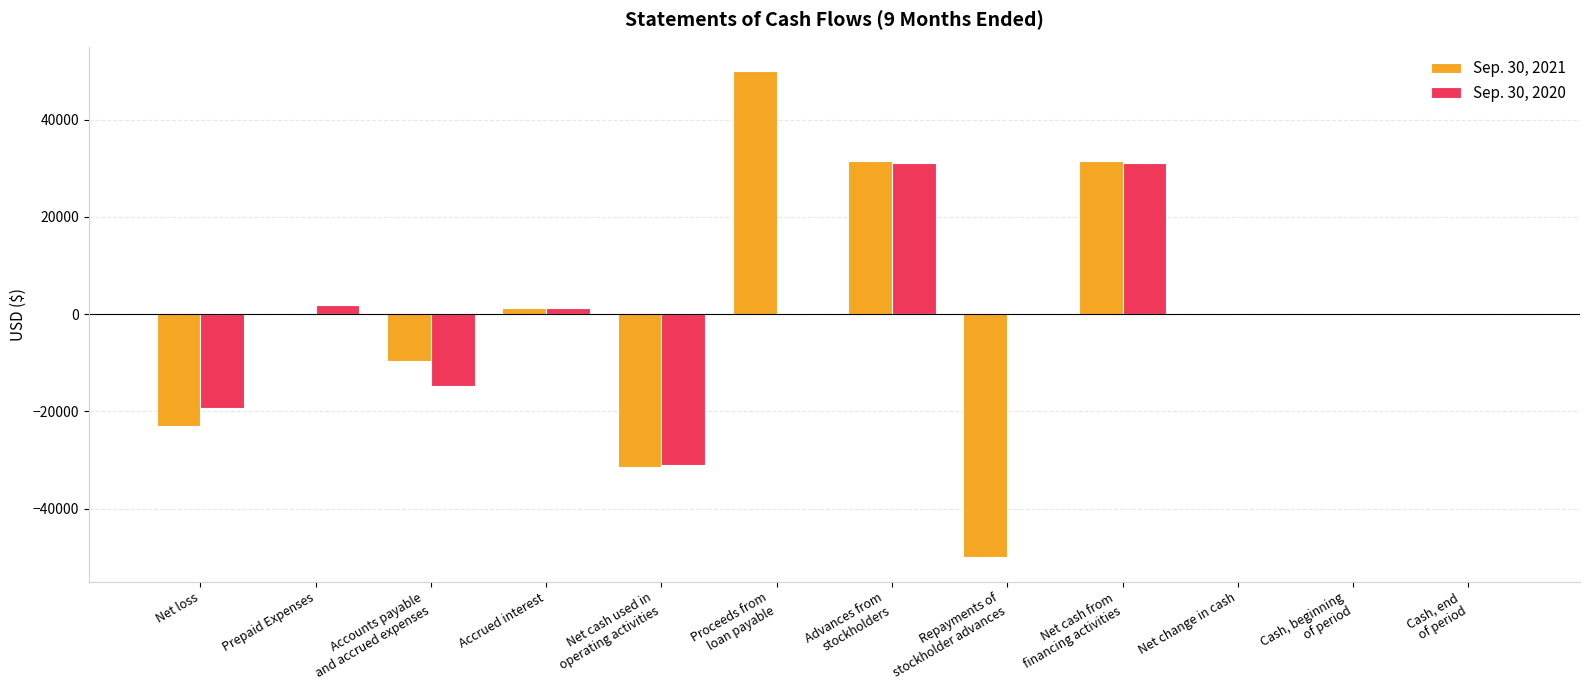

What is the greatest value displayed?

50000